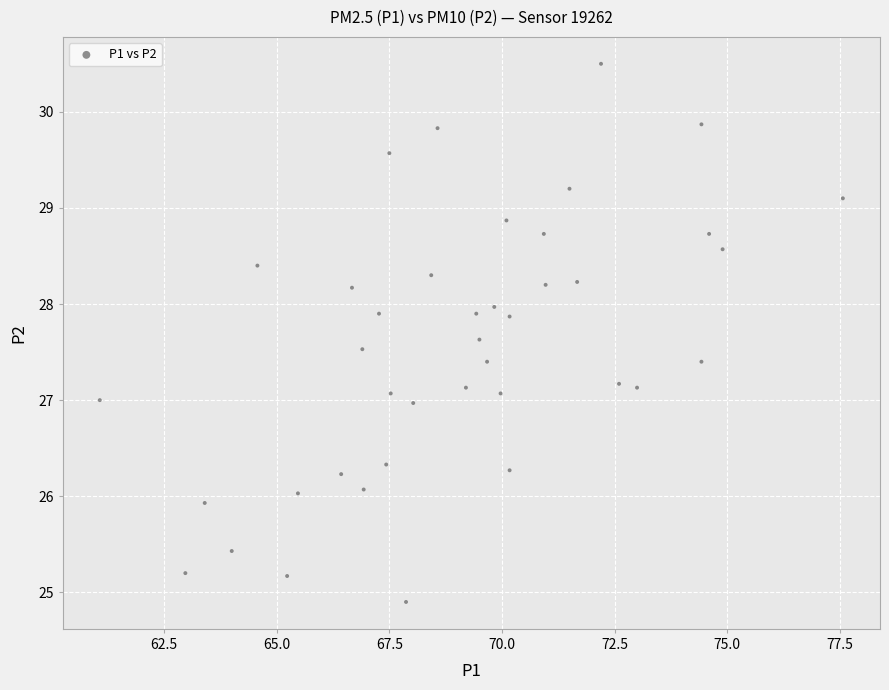

What is the range of X values (max minus min)?

16.5